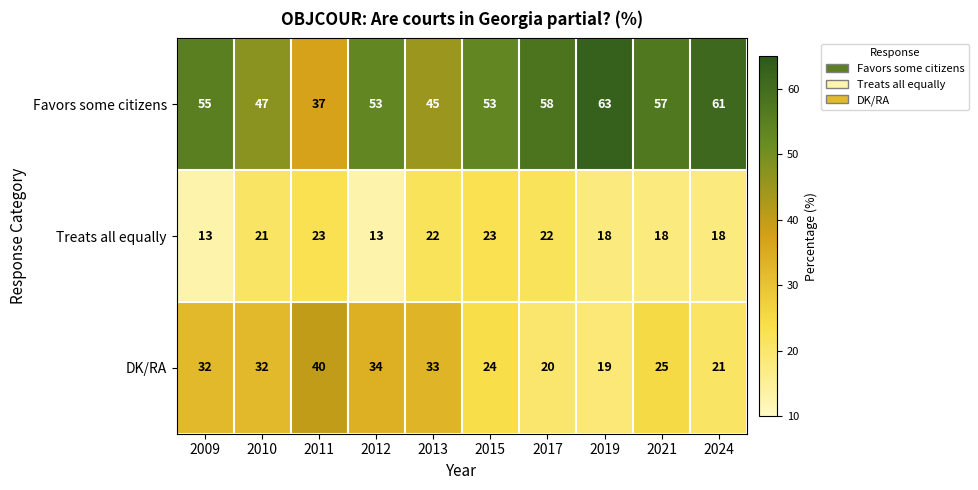

What is the total value across all series at 2015?

100